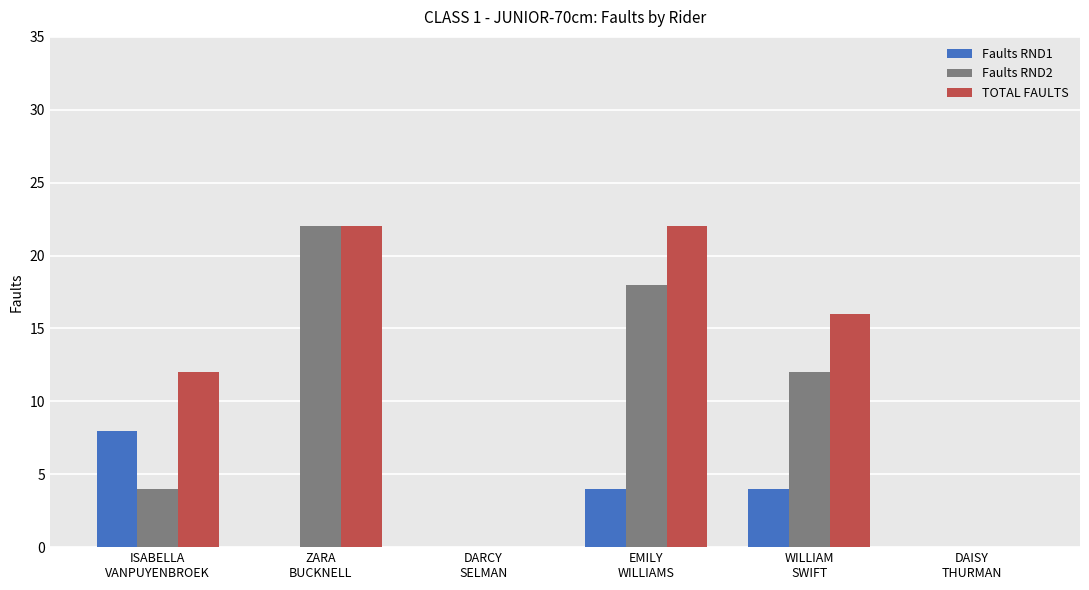

Does the chart contain stacked bars?

No